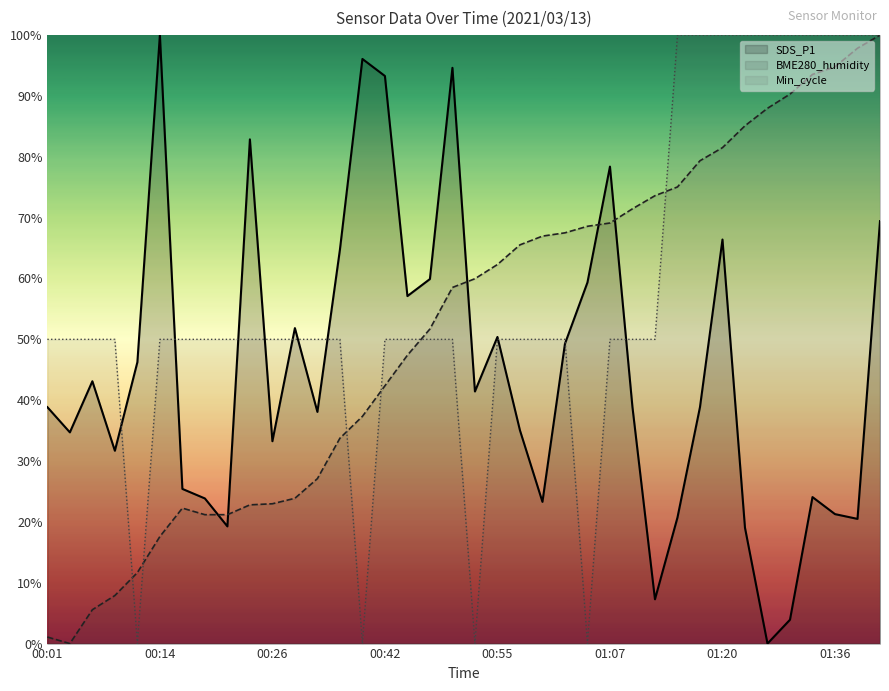

At how many categories does at least one series exceed 70?

18